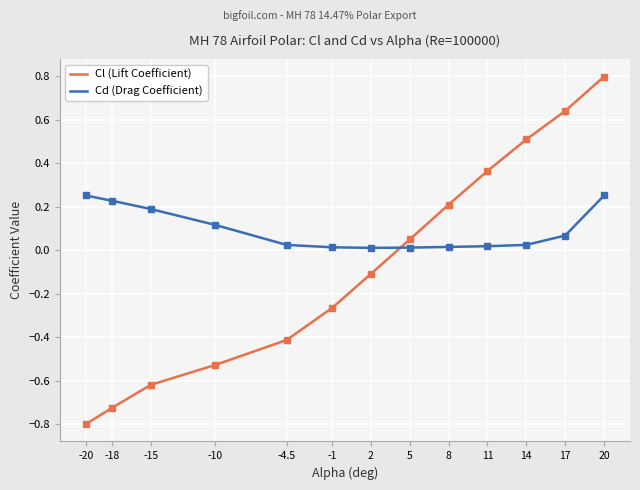

What is the difference between the maximum and minimum values in the Cl (Lift Coefficient) series?

1.6